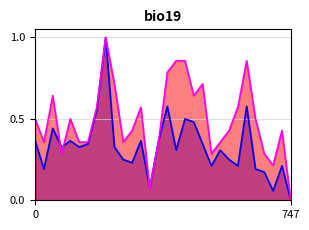

What is the difference between the second highest and minimum values in the avg. manual series?

0.6